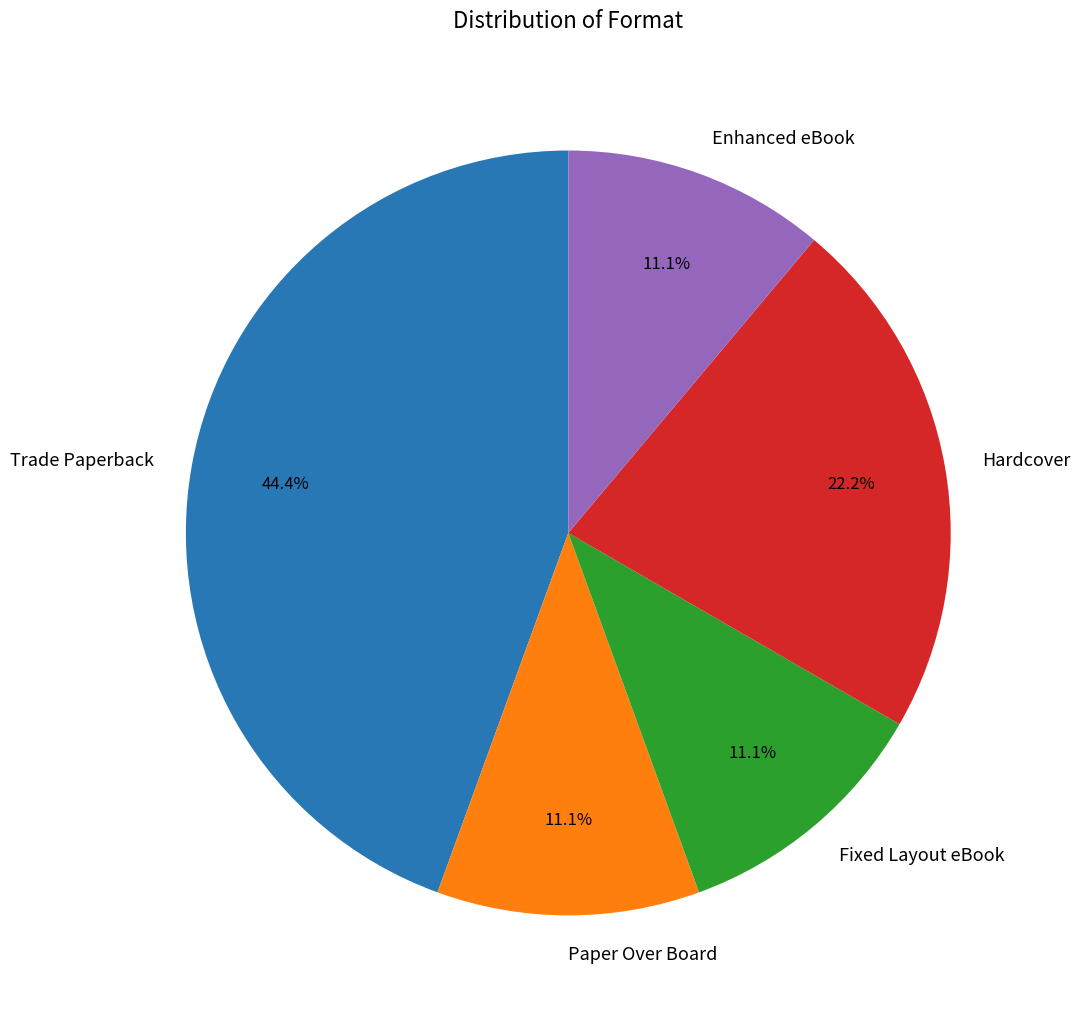

How many segments does this pie chart have?

5